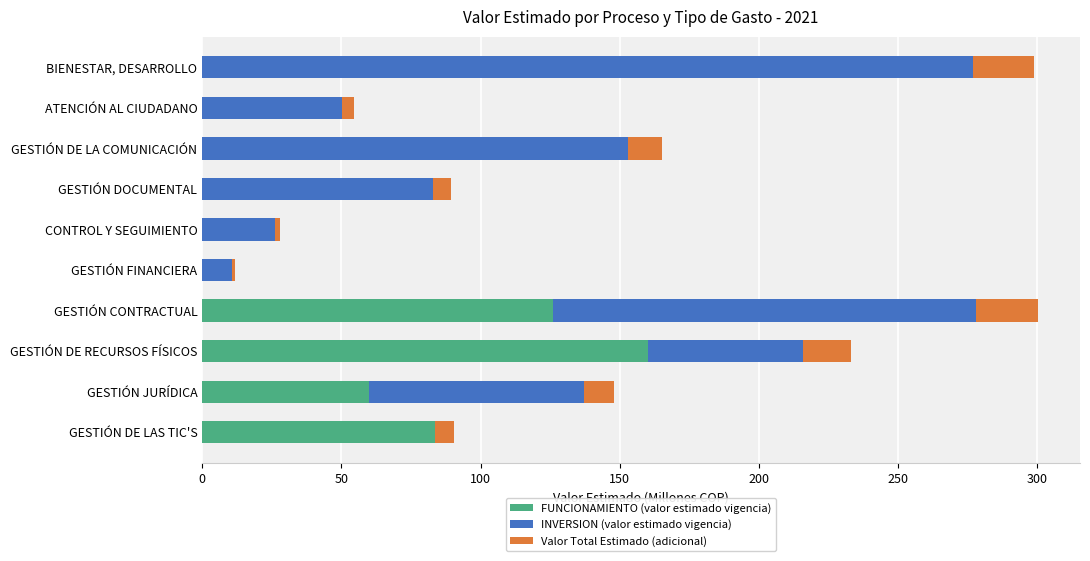

What is the maximum value for FUNCIONAMIENTO (valor estimado vigencia)?

160.0